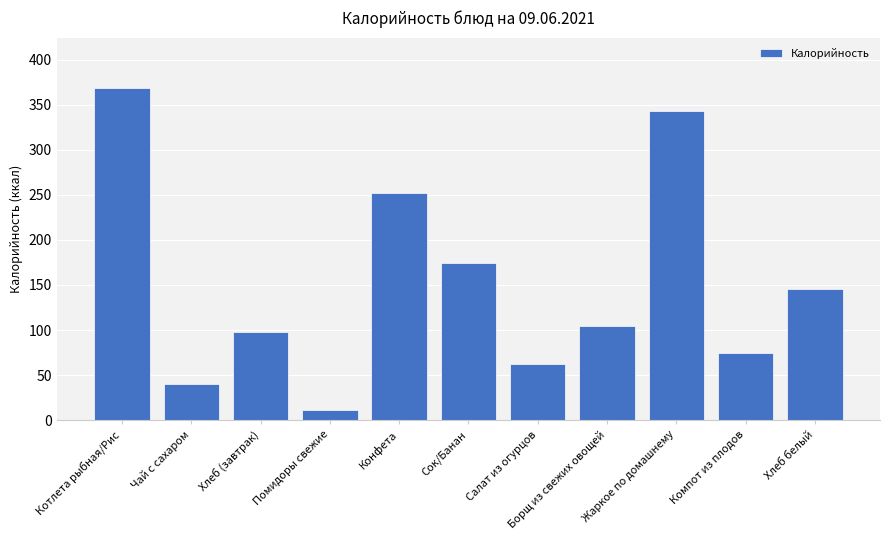

What is the change in value from Хлеб (завтрак) to Салат из огурцов?

-36